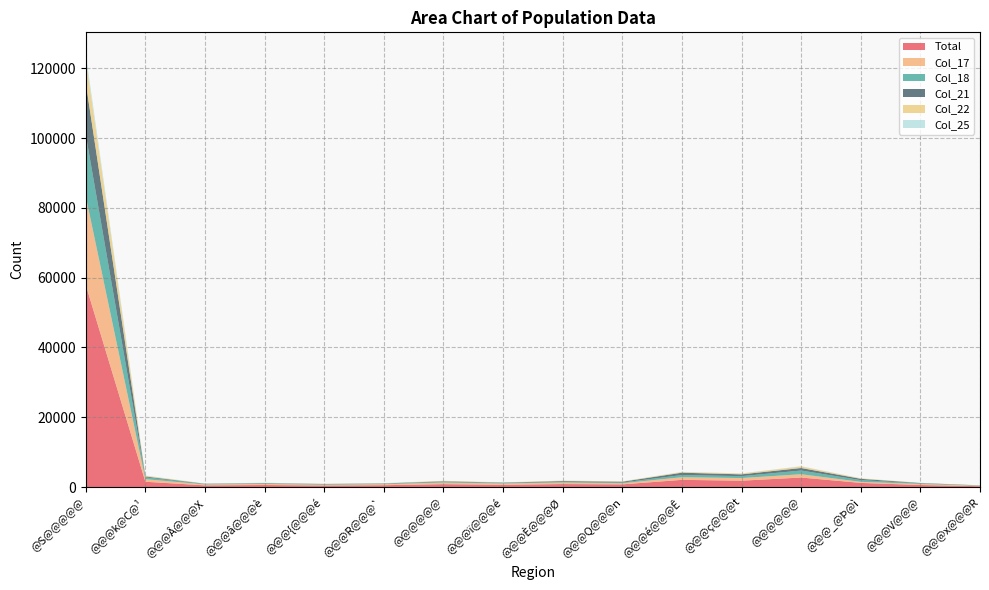

Reading left to right, what are all the values shown in this chart?

Total: @S@@@@@=57884	@@@k@C@¹=1510	@@@Â@@@X=467	@@@â@@@è=569	@@@{@@@é=434	@@@R@@@`=516	@@@@@@=823	@@@ï@@@é=632	@@@È@@@Ø=848	@@@Q@@@n=757	@@@é@@@Ê=2053	@@@ç@@@t=1813	@@@@@@=2723	@@@_@Þ@ì=1176	@@@V@@@=574	@@@x@@@R=231
Col_17: @S@@@@@=25429	@@@k@C@¹=733	@@@Â@@@X=260	@@@â@@@è=321	@@@{@@@é=213	@@@R@@@`=299	@@@@@@=436	@@@ï@@@é=358	@@@È@@@Ø=429	@@@Q@@@n=319	@@@é@@@Ê=760	@@@ç@@@t=756	@@@@@@=942	@@@_@Þ@ì=310	@@@V@@@=295	@@@x@@@R=130
Col_18: @S@@@@@=17638	@@@k@C@¹=525	@@@Â@@@X=122	@@@â@@@è=162	@@@{@@@é=151	@@@R@@@`=135	@@@@@@=245	@@@ï@@@é=154	@@@È@@@Ø=195	@@@Q@@@n=205	@@@é@@@Ê=621	@@@ç@@@t=547	@@@@@@=1060	@@@_@Þ@ì=488	@@@V@@@=172	@@@x@@@R=45
Col_21: @S@@@@@=14816	@@@k@C@¹=252	@@@Â@@@X=84	@@@â@@@è=85	@@@{@@@é=70	@@@R@@@`=82	@@@@@@=142	@@@ï@@@é=121	@@@È@@@Ø=225	@@@Q@@@n=233	@@@é@@@Ê=672	@@@ç@@@t=511	@@@@@@=722	@@@_@Þ@ì=378	@@@V@@@=107	@@@x@@@R=56
Col_22: @S@@@@@=6919	@@@k@C@¹=216	@@@Â@@@X=45	@@@â@@@è=70	@@@{@@@é=52	@@@R@@@`=63	@@@@@@=115	@@@ï@@@é=56	@@@È@@@Ø=119	@@@Q@@@n=103	@@@é@@@Ê=208	@@@ç@@@t=238	@@@@@@=440	@@@_@Þ@ì=142	@@@V@@@=49	@@@x@@@R=29
Col_25: @S@@@@@=1406	@@@k@C@¹=58	@@@Â@@@X=9	@@@â@@@è=17	@@@{@@@é=10	@@@R@@@`=5	@@@@@@=20	@@@ï@@@é=10	@@@È@@@Ø=20	@@@Q@@@n=10	@@@é@@@Ê=35	@@@ç@@@t=49	@@@@@@=68	@@@_@Þ@ì=10	@@@V@@@=3	@@@x@@@R=6